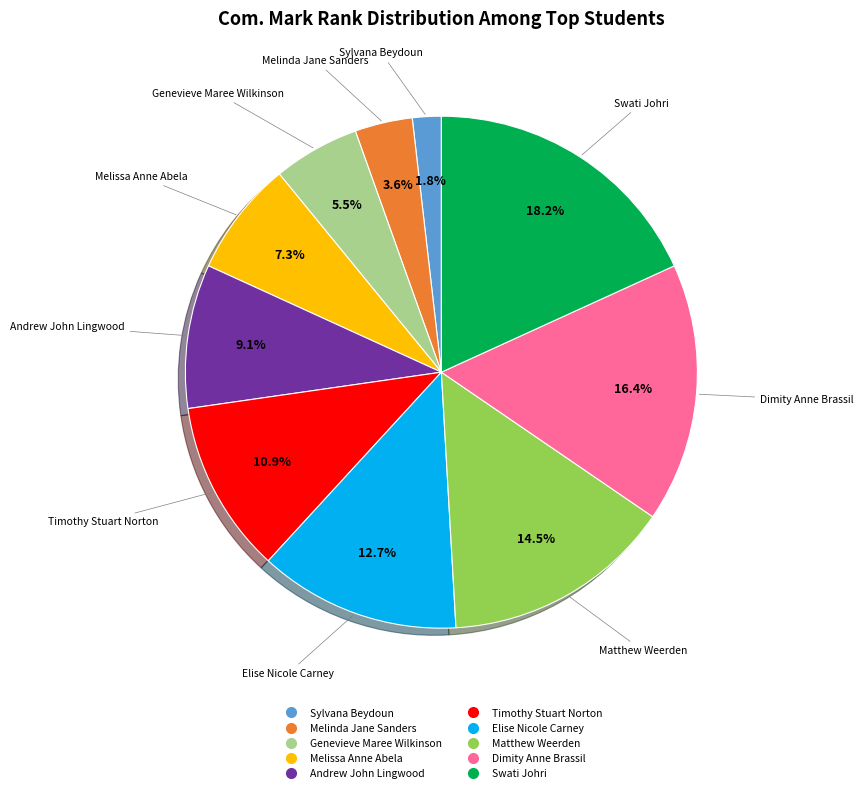

How many slices are in this pie chart?

10